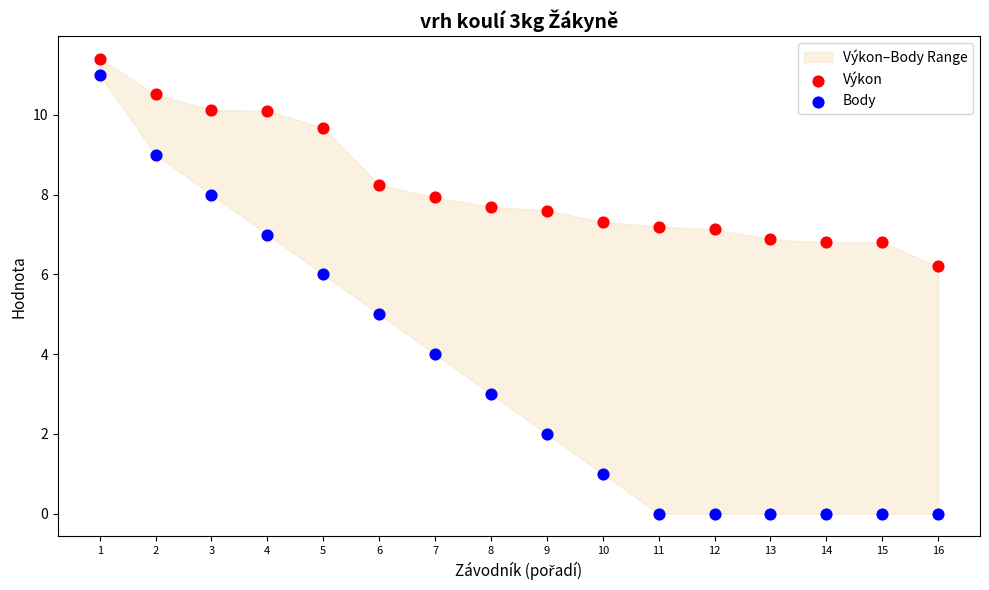

Across all data points, what is the range of Y values (max minus min)?

11.4